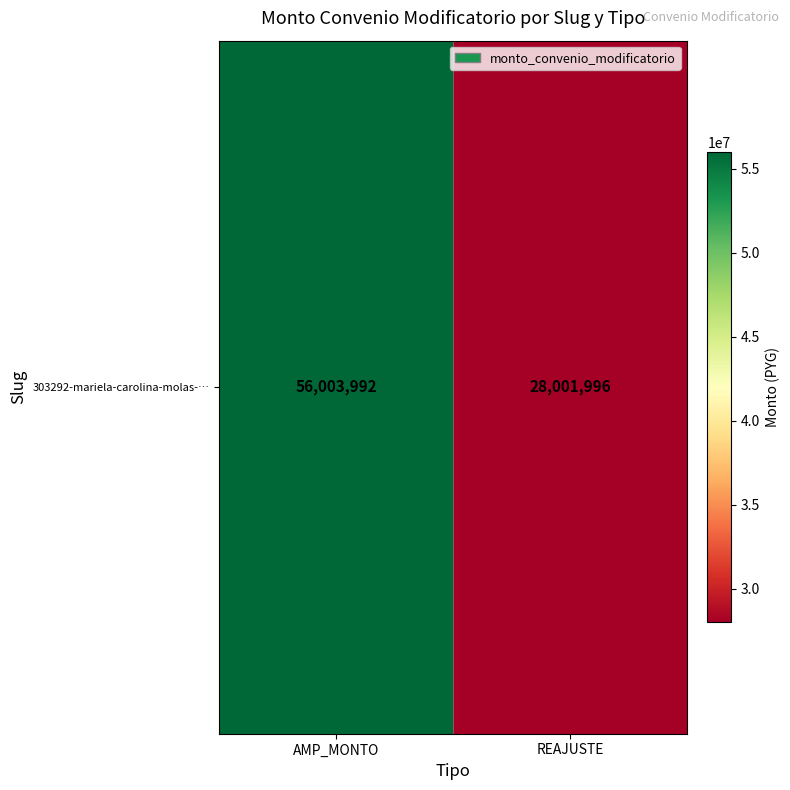

What is the difference between the maximum and minimum values?

28001996